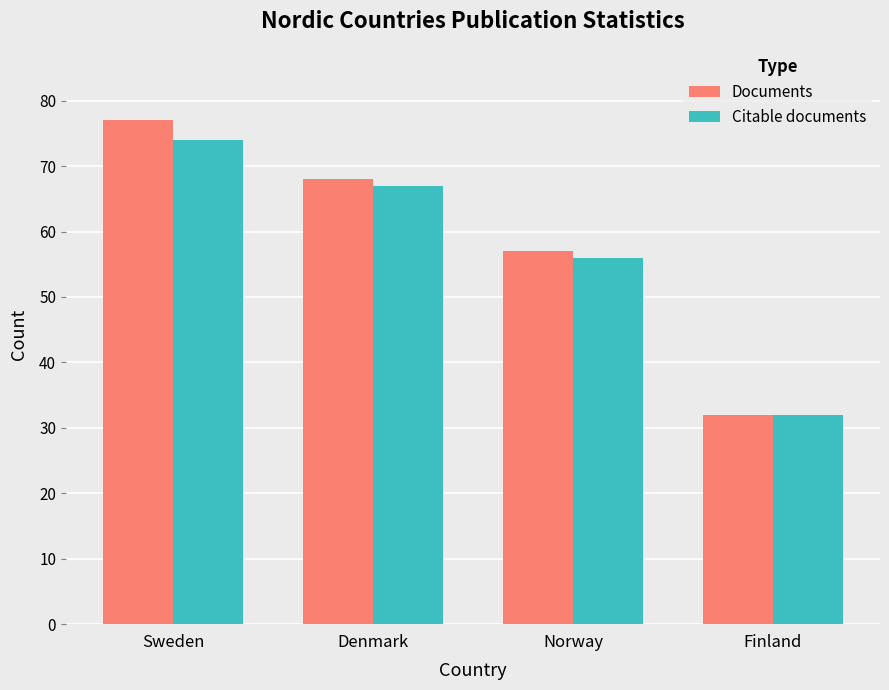

How many categories are shown in the chart?

4